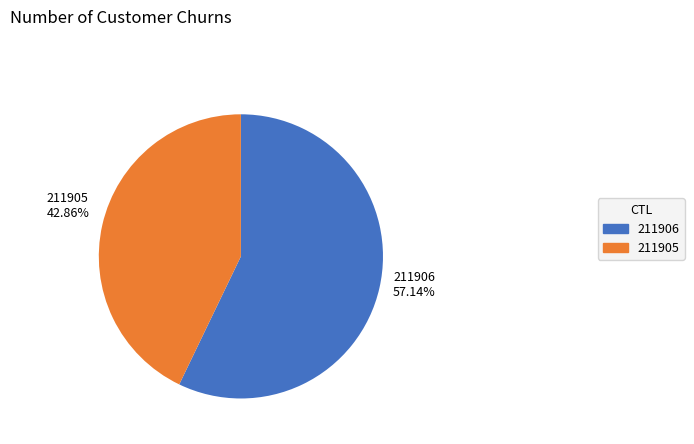

Combined, do 211906 and 211905 account for over 50%?

Yes